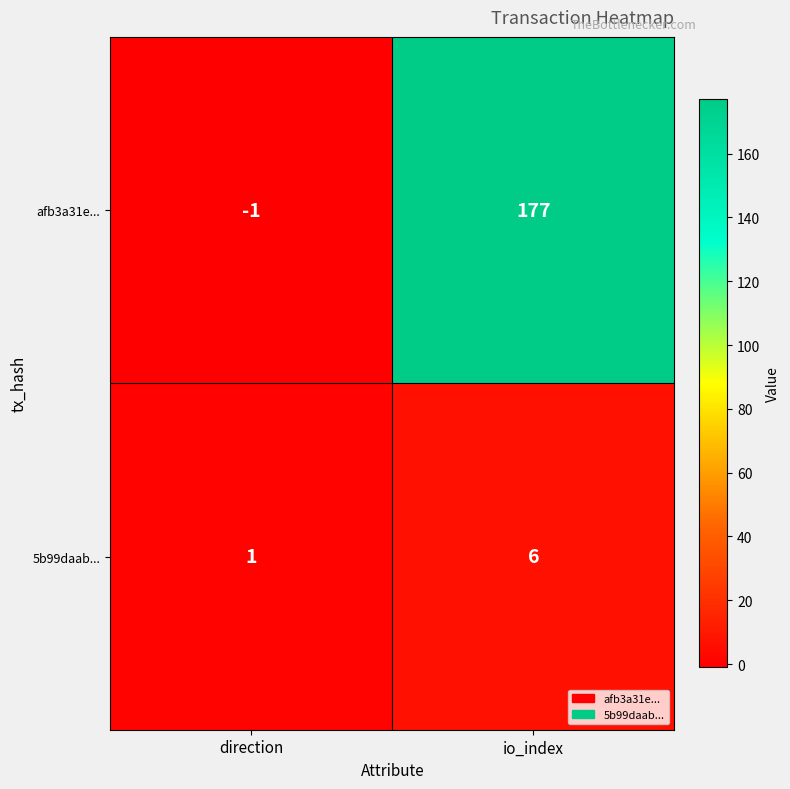

What is the sum of the 5b99daab... values at direction and io_index?

7